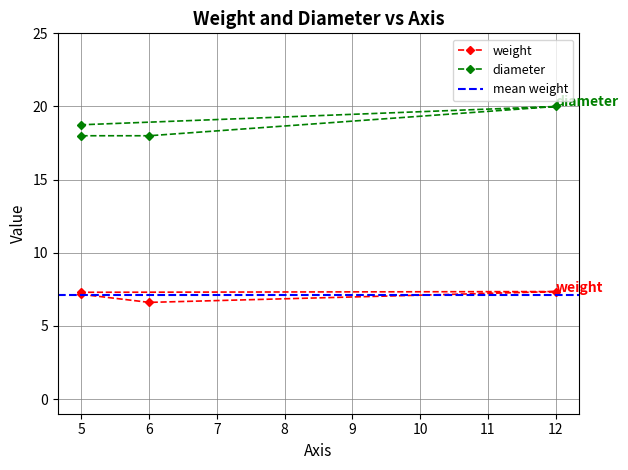

At how many categories does at least one series exceed 8?

4